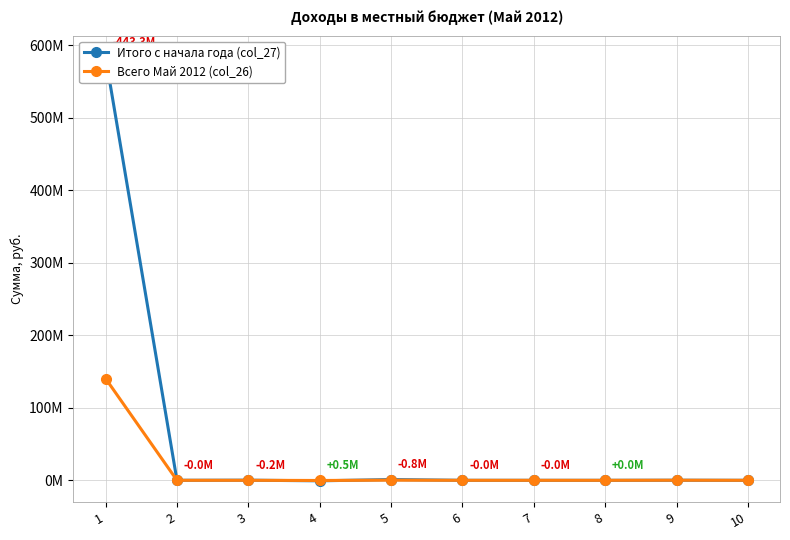

At 10, list the series in order from largest to smallest.

Итого с начала года (col_27), Всего Май 2012 (col_26)